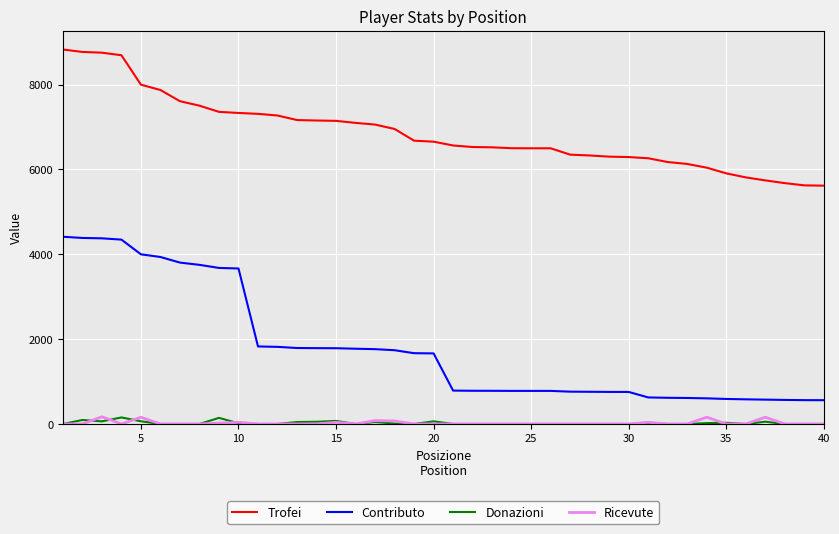

Which series has the largest range (max minus min)?

Contributo